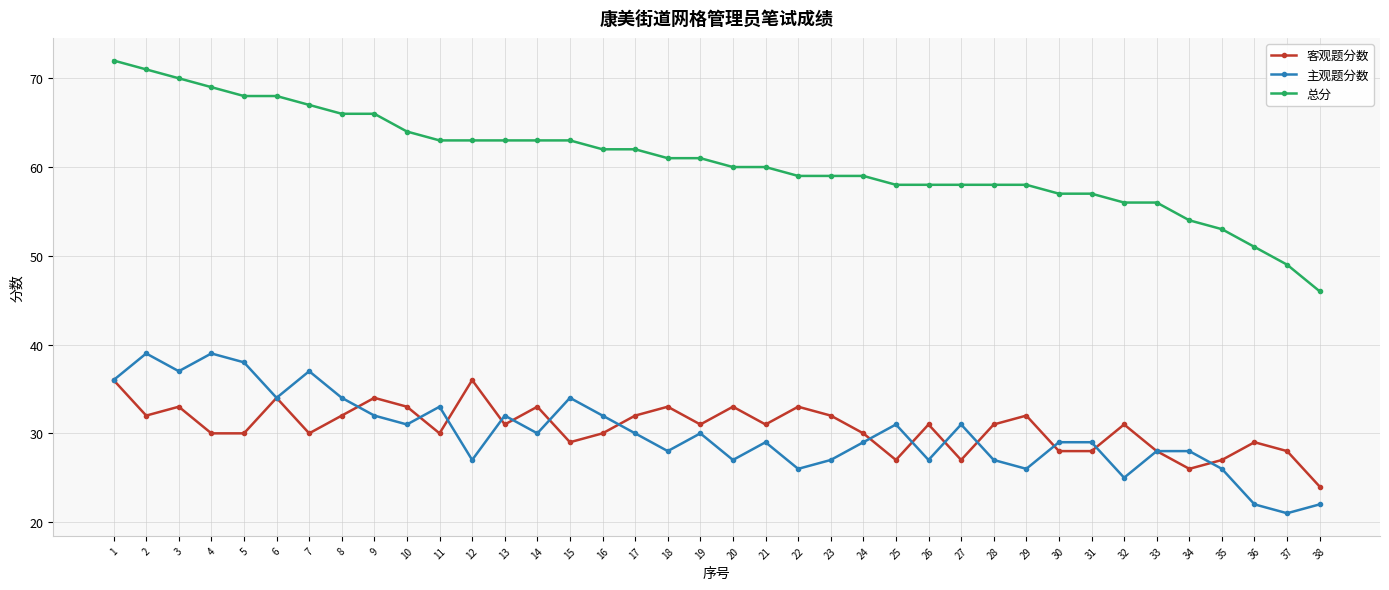

What is the value of the 总分 point at the 17th from the left?

62